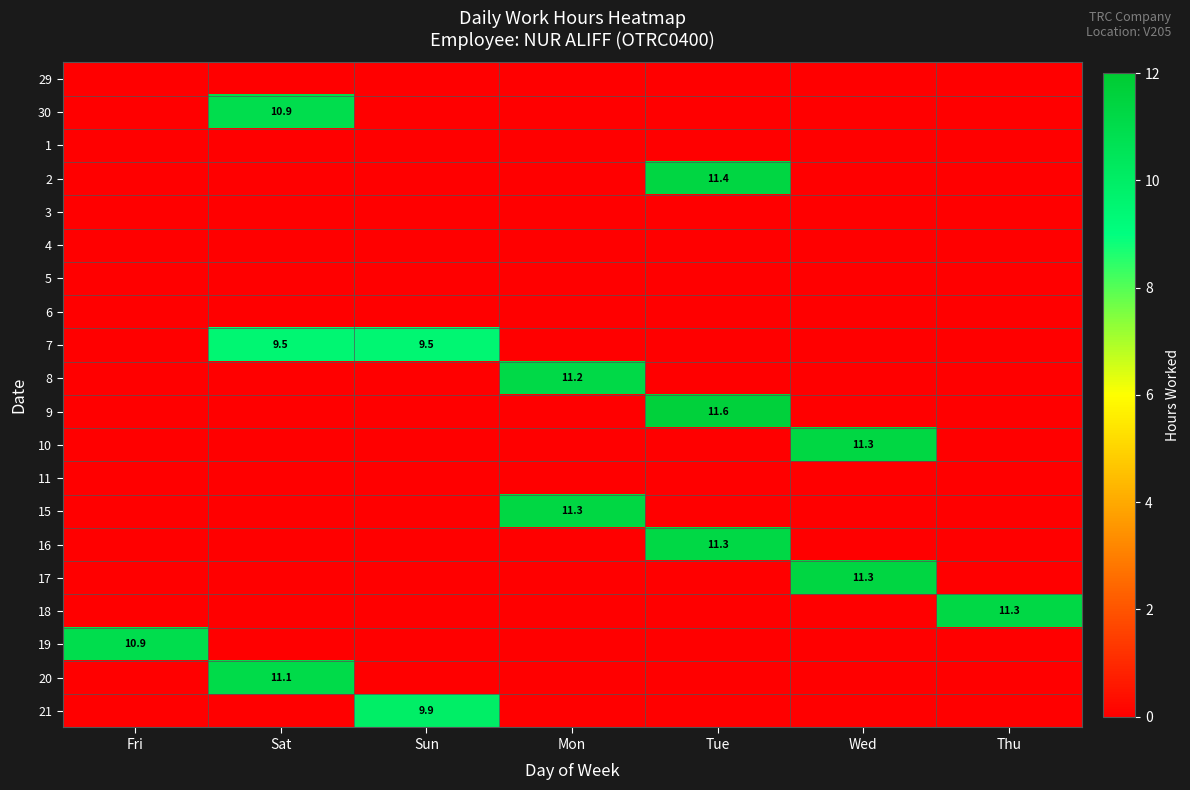

The value of 7 at Sat is 15.1. True or false?

False